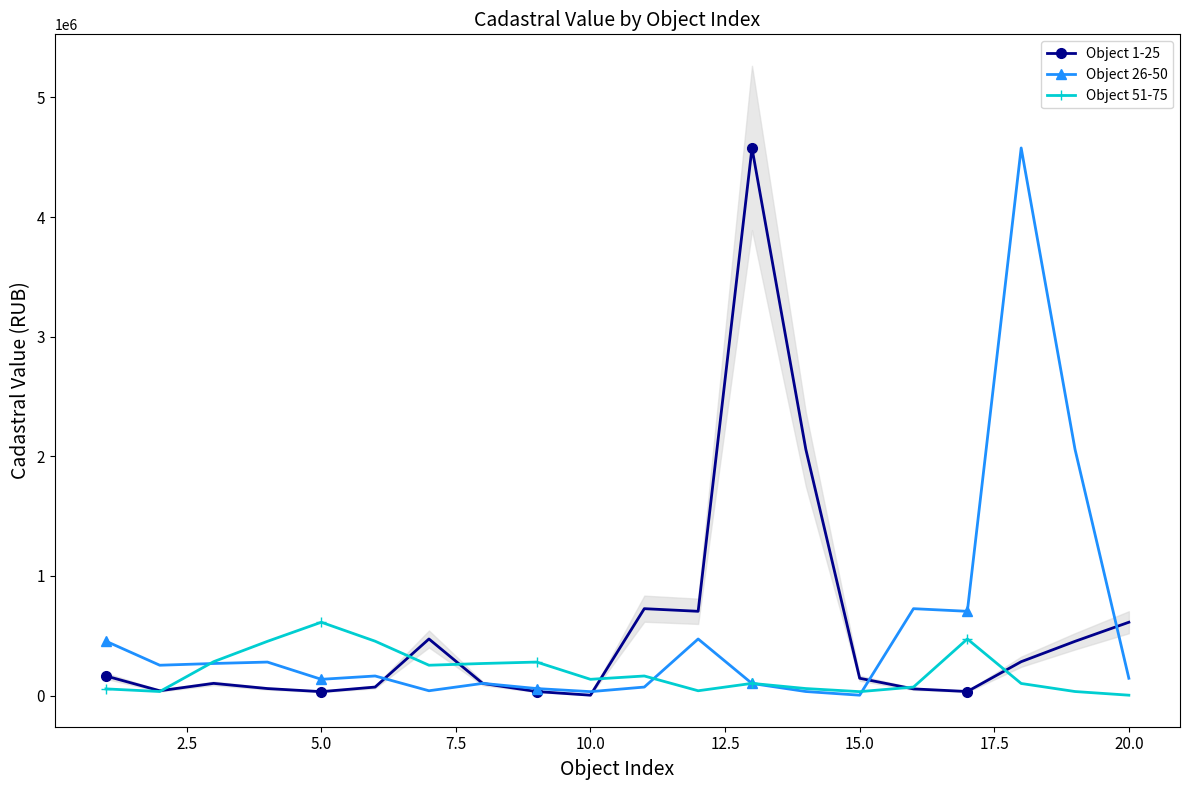

True or false: Object 51-75 has more than 2 interior local peaks.

True